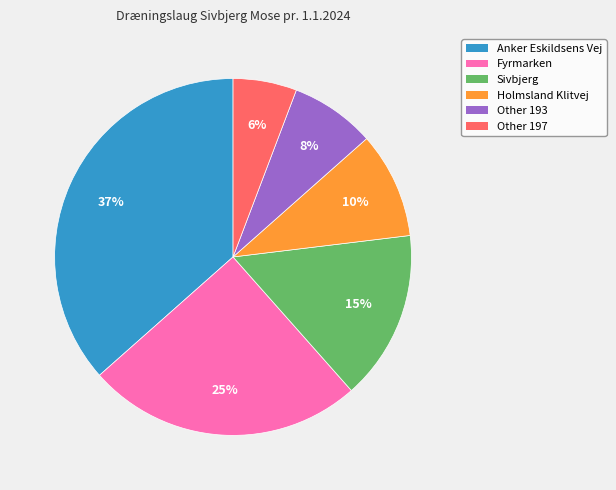

Which slice is the largest?

Anker Eskildsens Vej